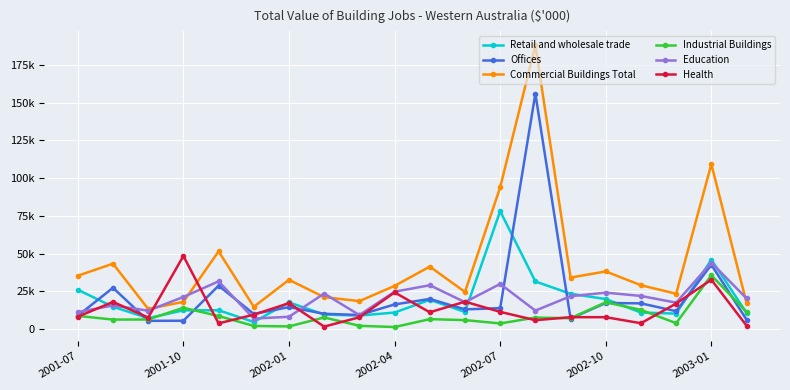

In Health, how many points are lower than both neighbors (excluding endpoints)?

6